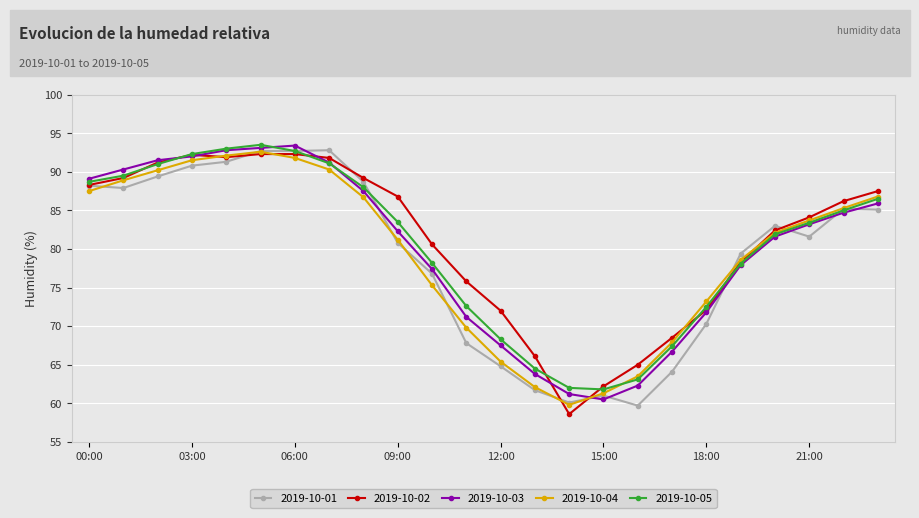

How many distinct data groups are displayed?

5